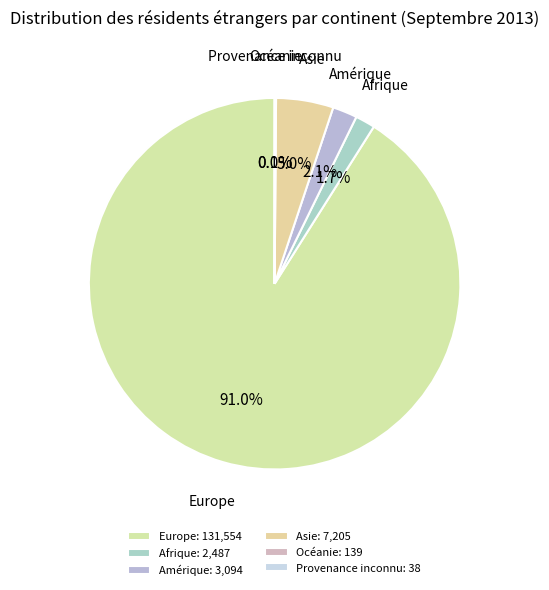

Is there any slice that represents more than half of the pie?

Yes